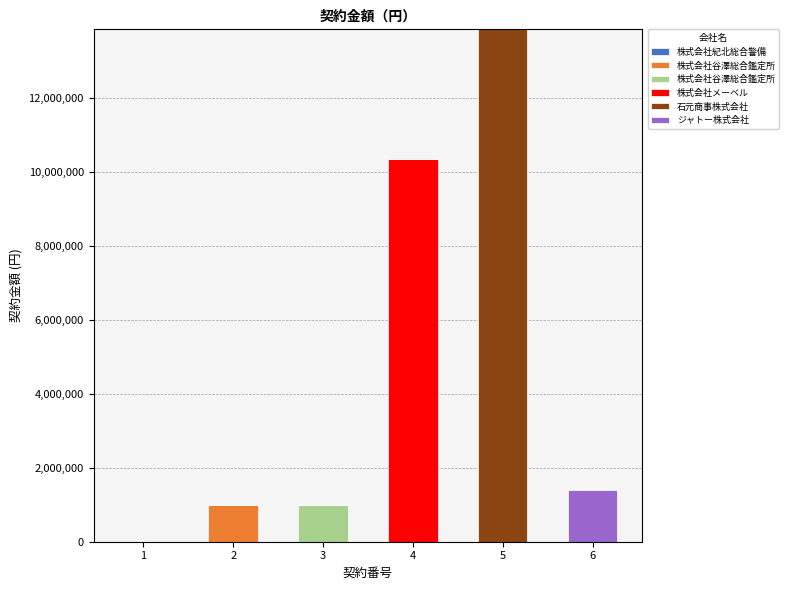

How many values in the 株式会社谷澤総合鑑定所 series exceed 0?

1